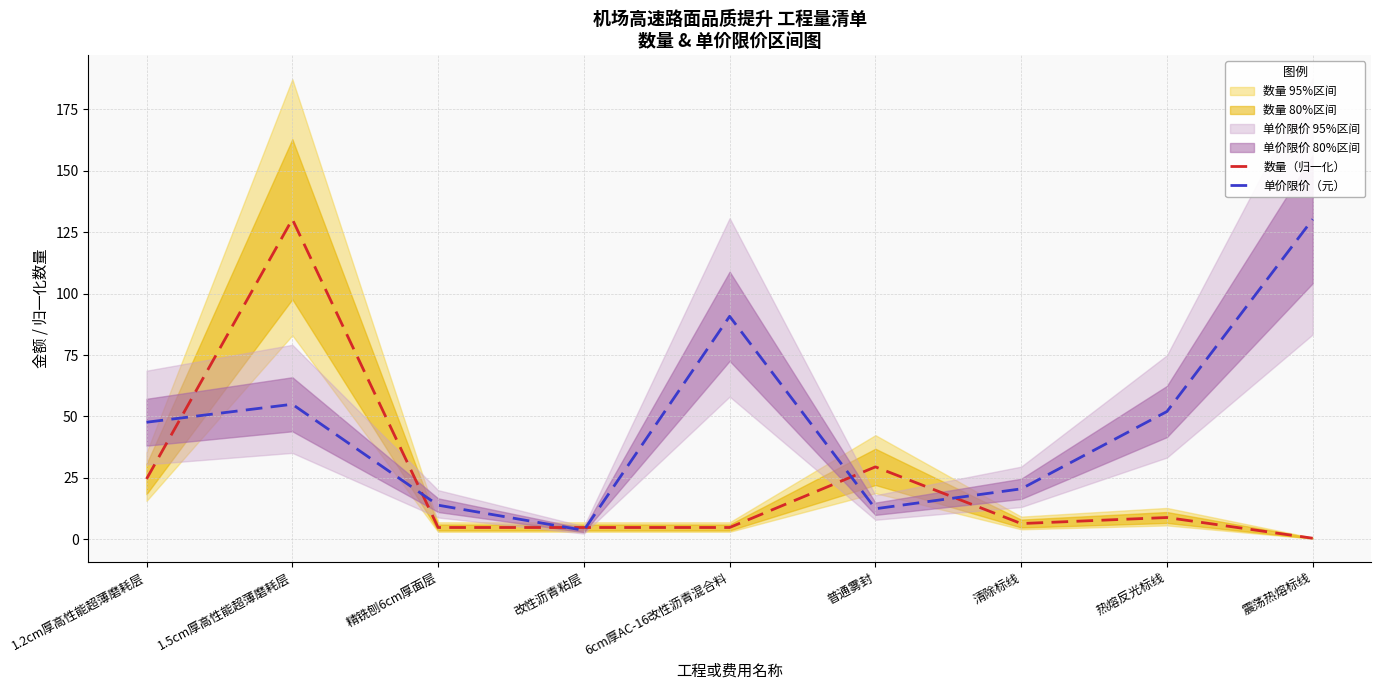

Which series ends up on top after the final intersection of 数量（归一化） and 单价限价（元）?

单价限价（元）